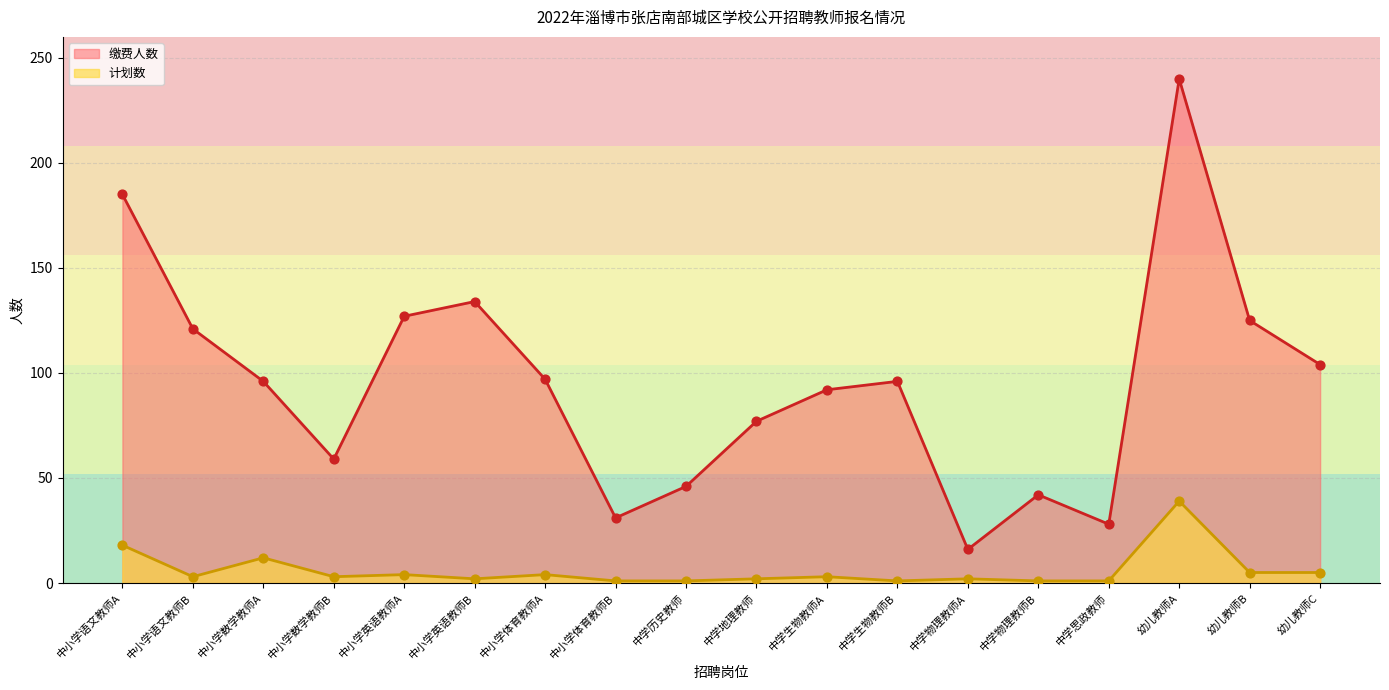

What are all the series names shown in the legend?

缴费人数, 计划数